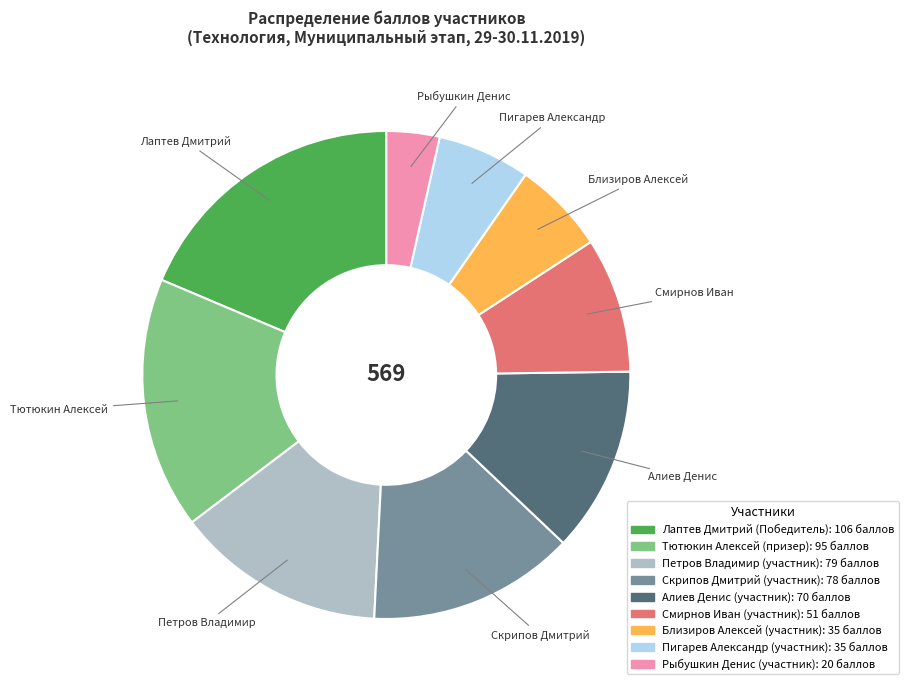

Does Алиев Денис (участник) represent more than half of the total?

No